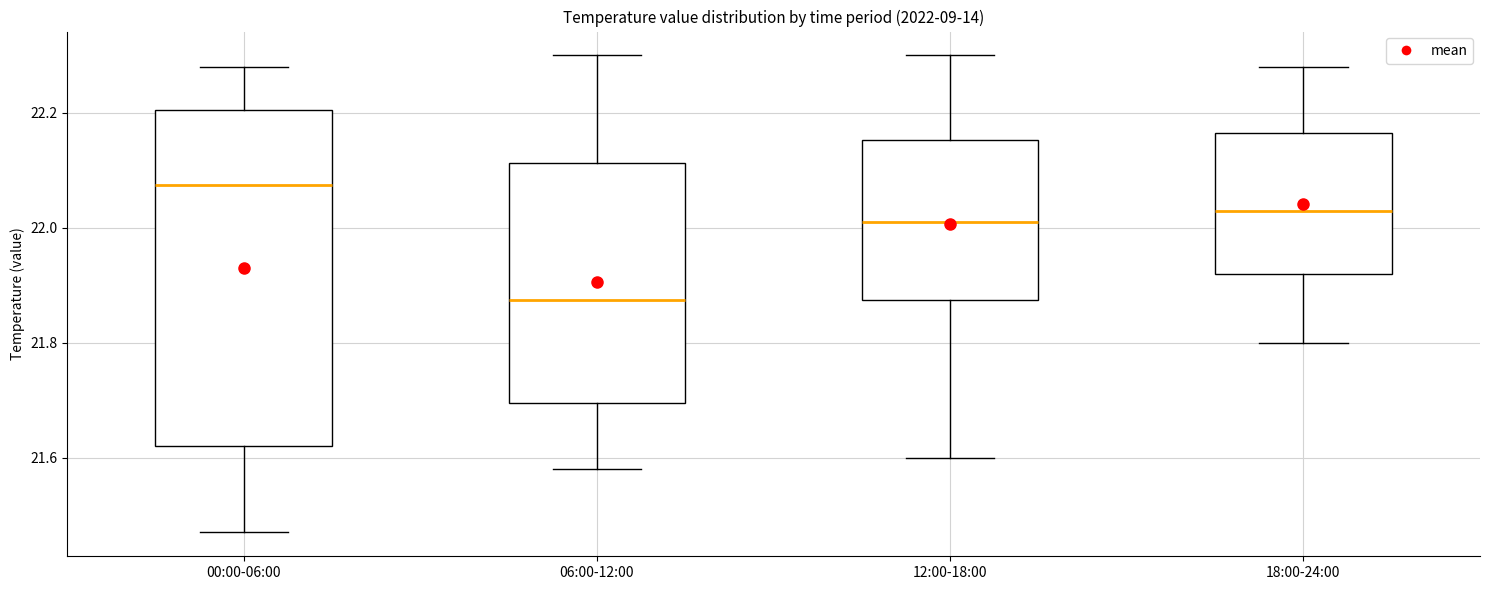

Which box has the lowest median line?

06:00-12:00